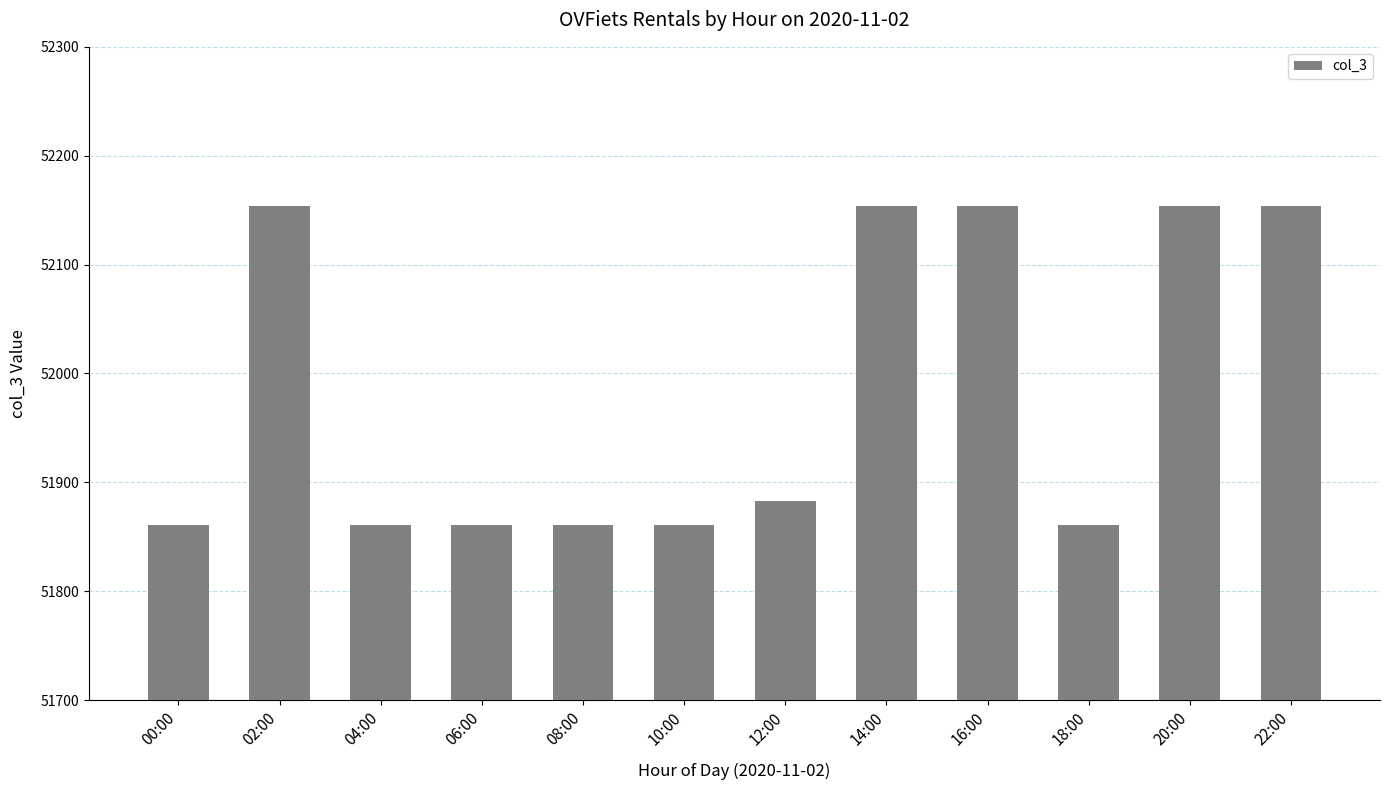

What is the maximum value shown in the chart?

52154